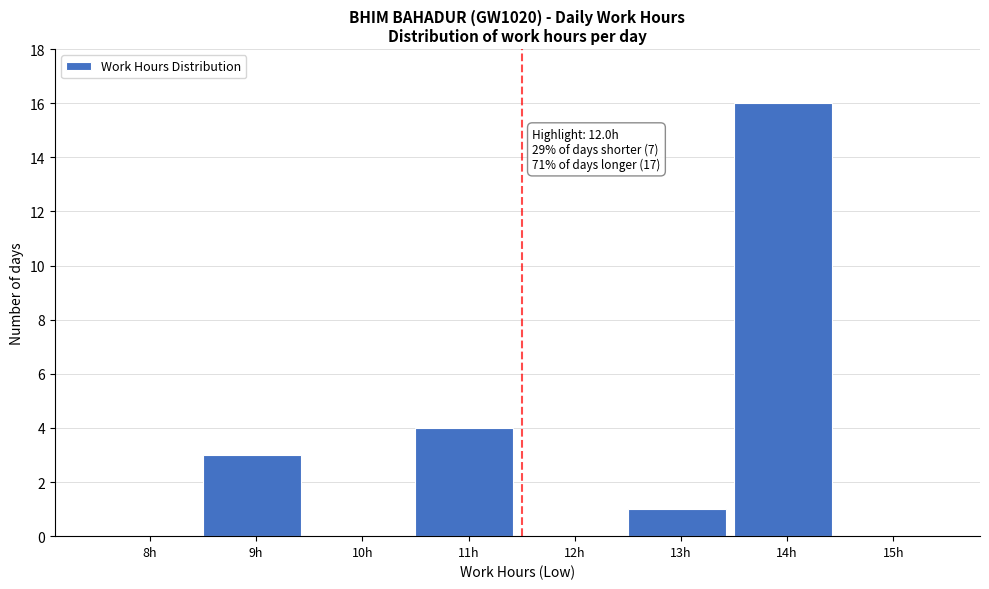

Reading right to left, what are all the values shown in this chart?

15h=0	14h=16	13h=1	12h=0	11h=4	10h=0	9h=3	8h=0